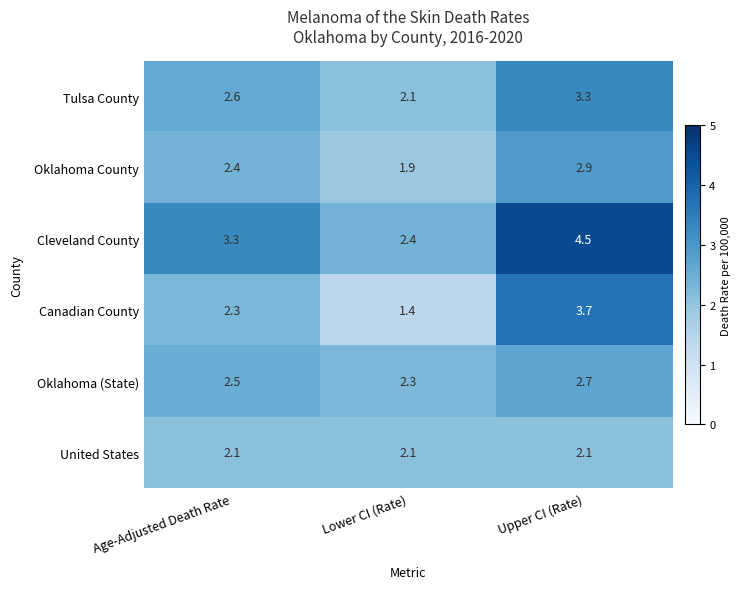

What is the sum of the Canadian County values at Age-Adjusted Death Rate and Lower CI (Rate)?

3.7